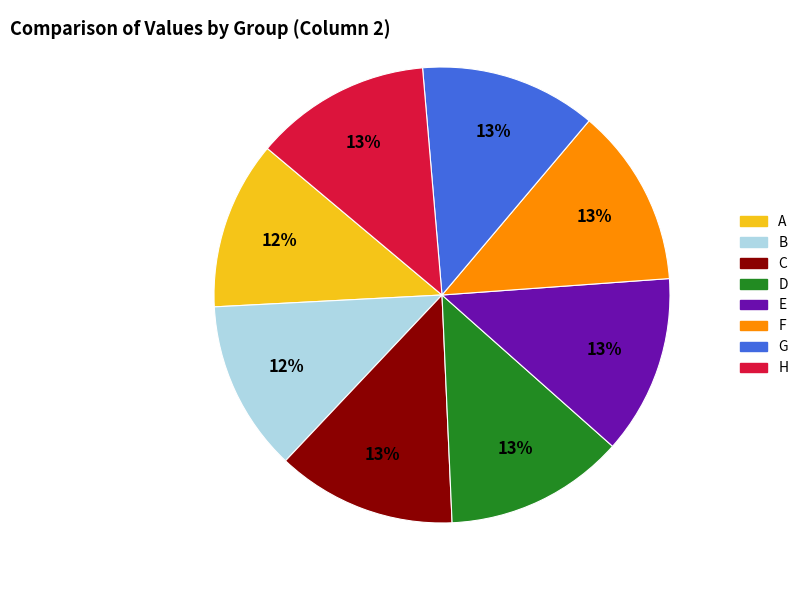

To the nearest percent, what is the difference between the largest and smallest slice percentages?

1%